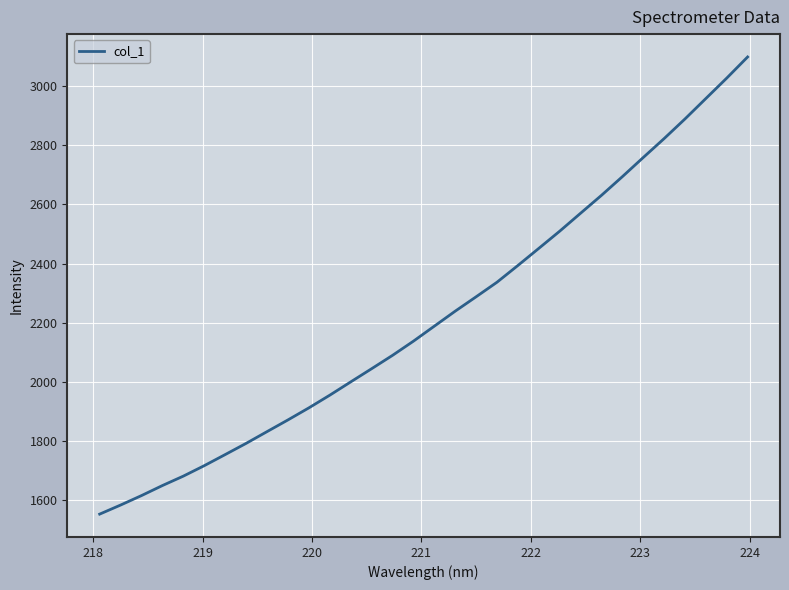

What is the minimum value shown in the chart?

1551.9